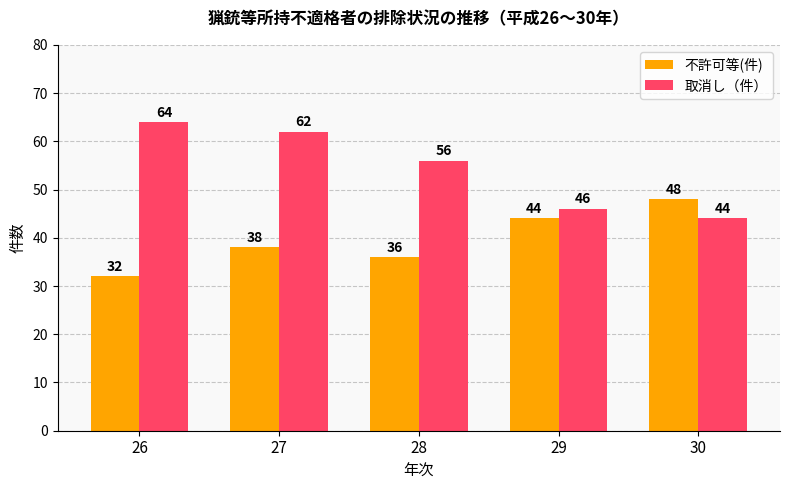

How many 不許可等(件) values are between 36 and 44?

3